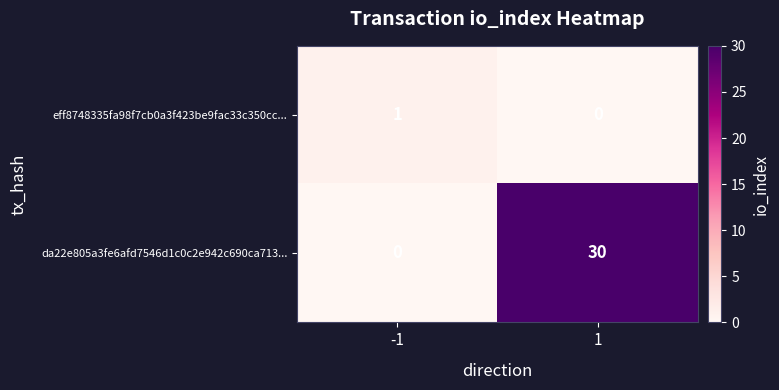

Reading right to left, extract all data points from this chart.

eff8748335fa98f7cb0a3f423be9fac33c350cc...: 0	1
da22e805a3fe6afd7546d1c0c2e942c690ca713...: 30	0